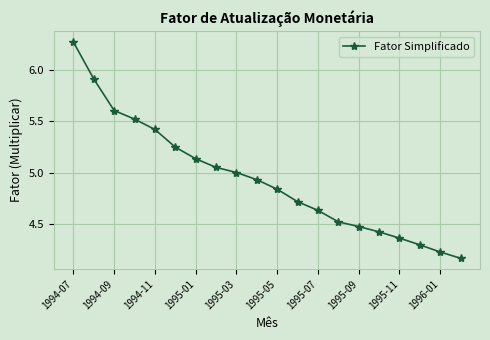

What is the difference between the second highest and second lowest values?

1.7